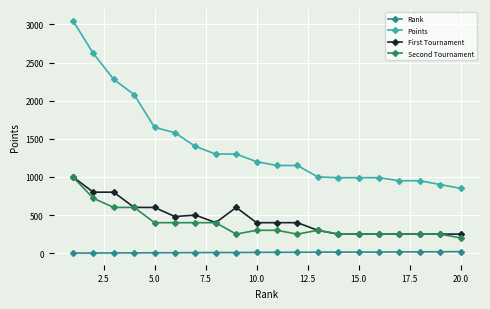

At how many categories does at least one series exceed 122?

20